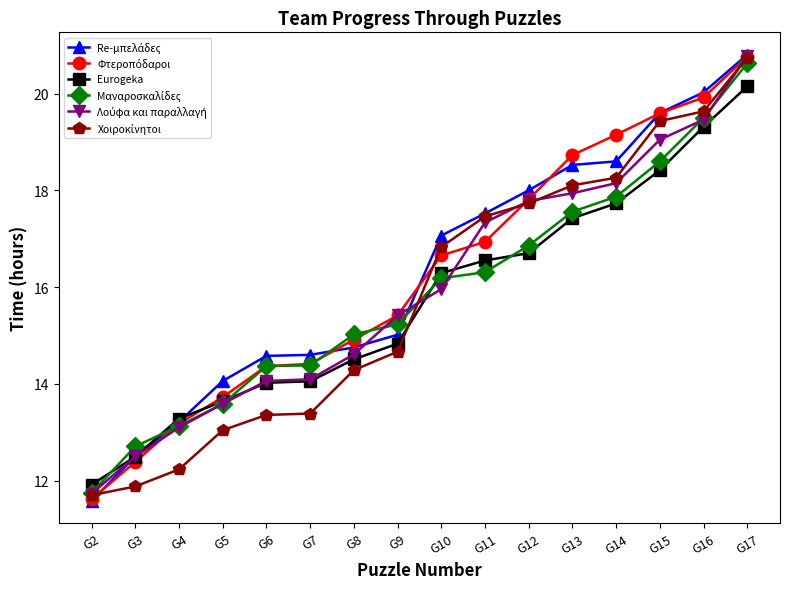

What is the spread (max minus min) of values at G7?

1.2